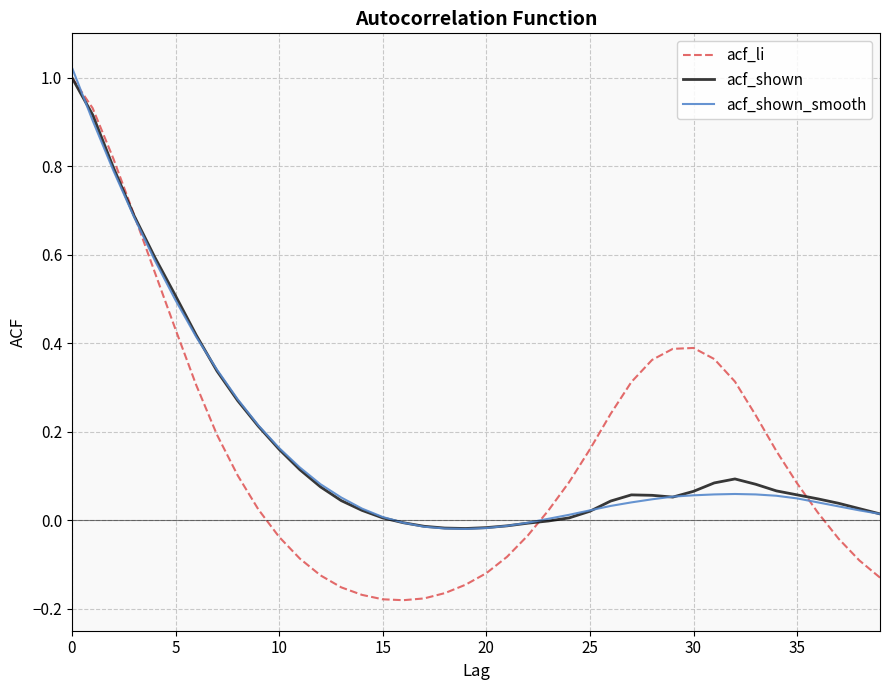

Which series has the widest spread of values?

acf_li